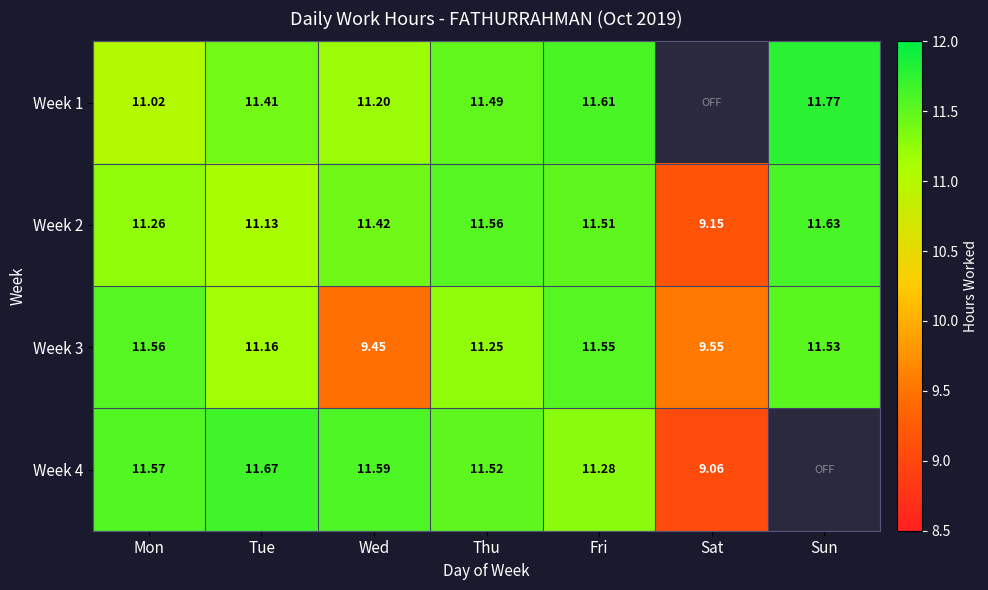

At which label does Week 3 reach its minimum?

Wed